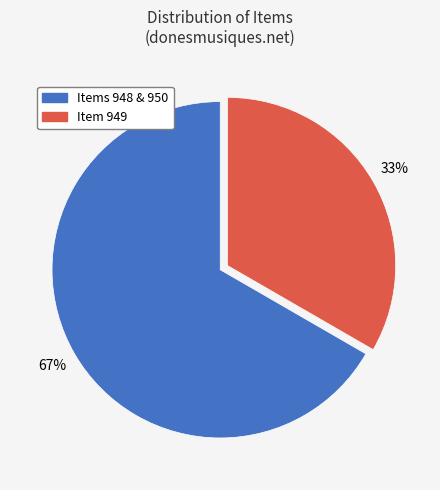

Is there a majority slice in this chart?

Yes